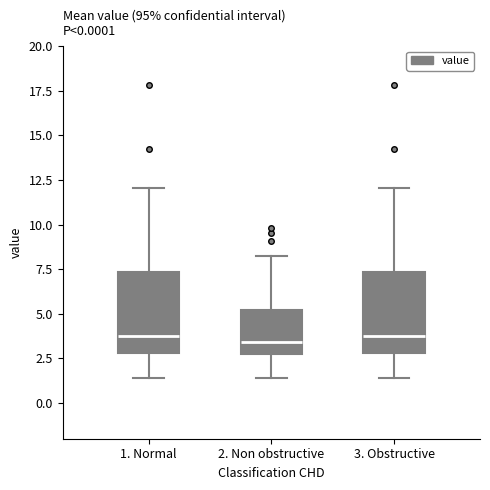

Reading left to right, read every box against the y-axis: the position of its median line, the range the box covers, and the ends of its whiskers. The values are not printed on the chart, so give them approximately, as read against the axis.

1. Normal: median 4.0, box 3.0 to 7.5, whiskers 1.5 to 12.0
2. Non obstructive: median 3.5, box 2.5 to 5.0, whiskers 1.5 to 8.0
3. Obstructive: median 4.0, box 3.0 to 7.5, whiskers 1.5 to 12.0